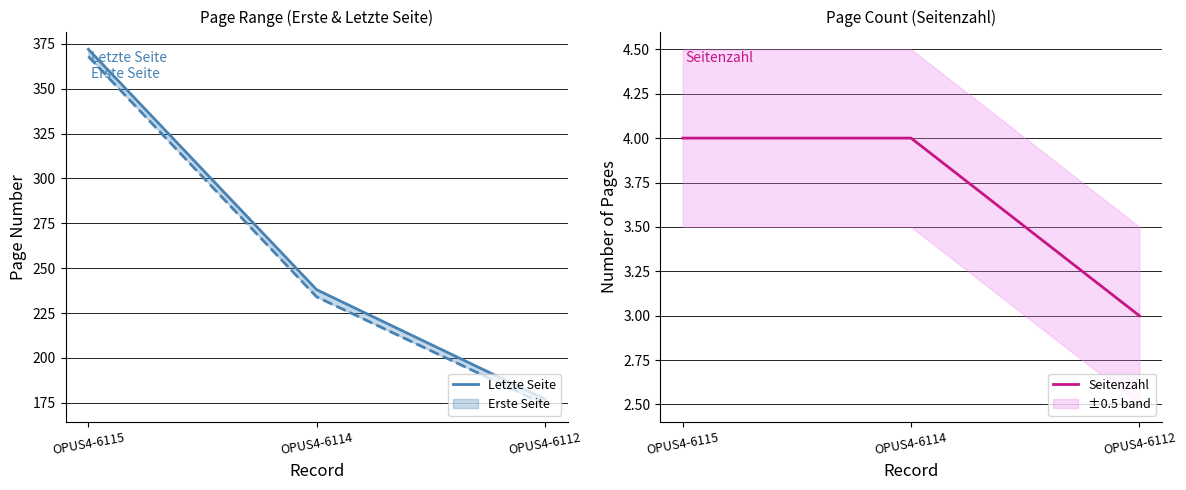

The value of Seitenzahl at OPUS4-6114 is 3. True or false?

False